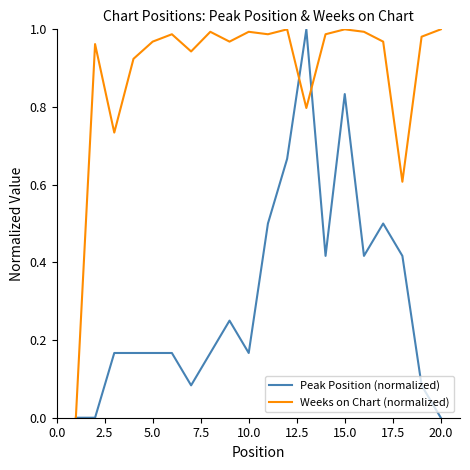

List the series in order of their overall mean, highest first.

Weeks on Chart (normalized), Peak Position (normalized)